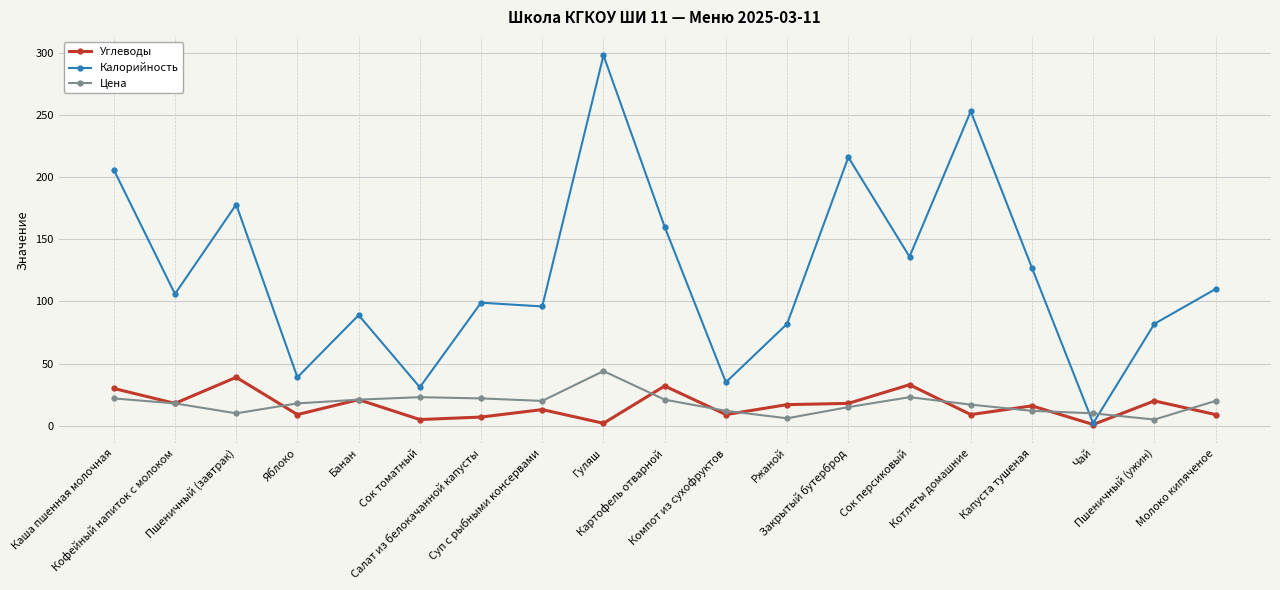

Count the number of categories in the chart.

19